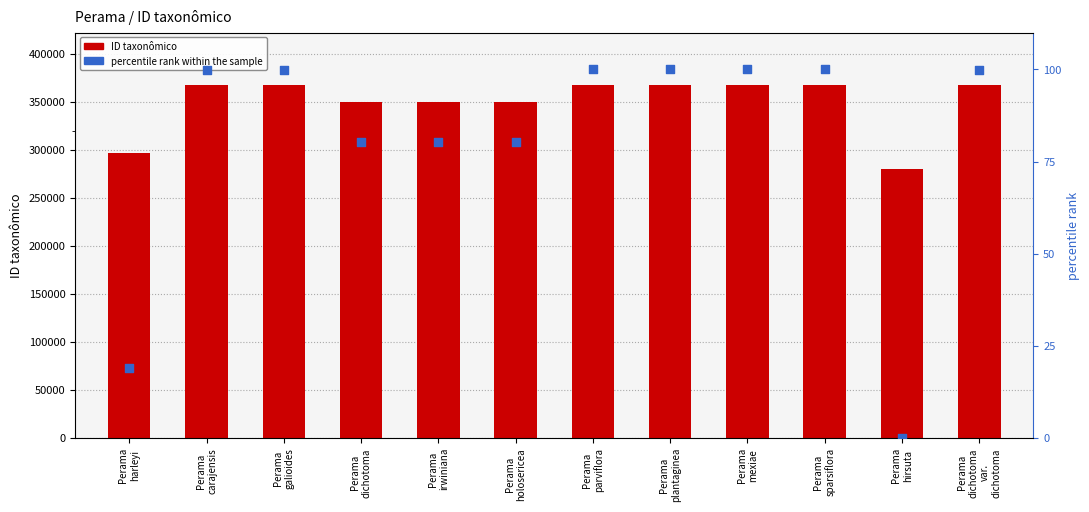

Is the value of ID taxonômico at Perama
holosericea greater than the value of percentile rank within the sample at Perama
sparsiflora?

Yes